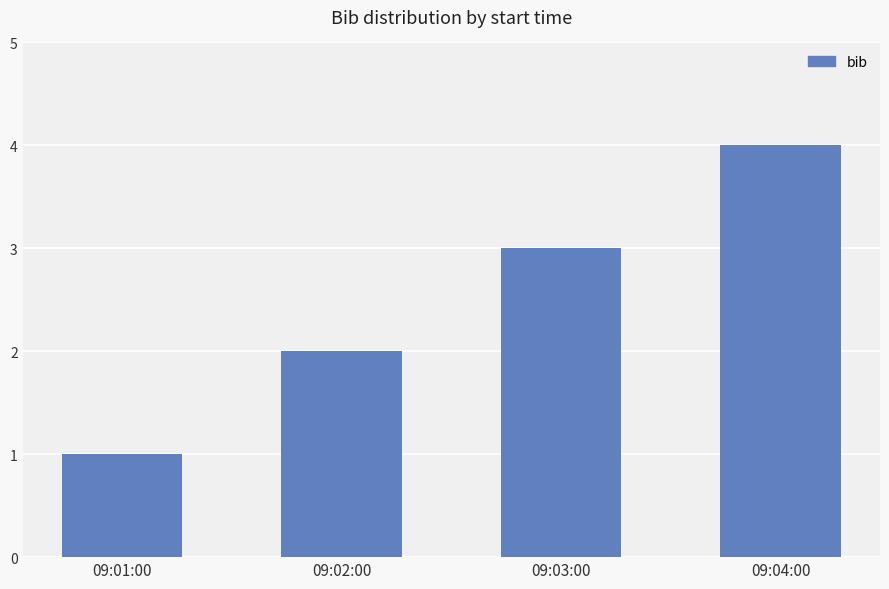

At which category does the chart reach its peak across all series?

09:04:00